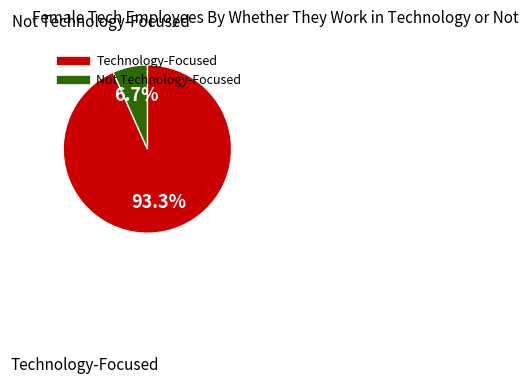

Is there a majority slice in this chart?

Yes